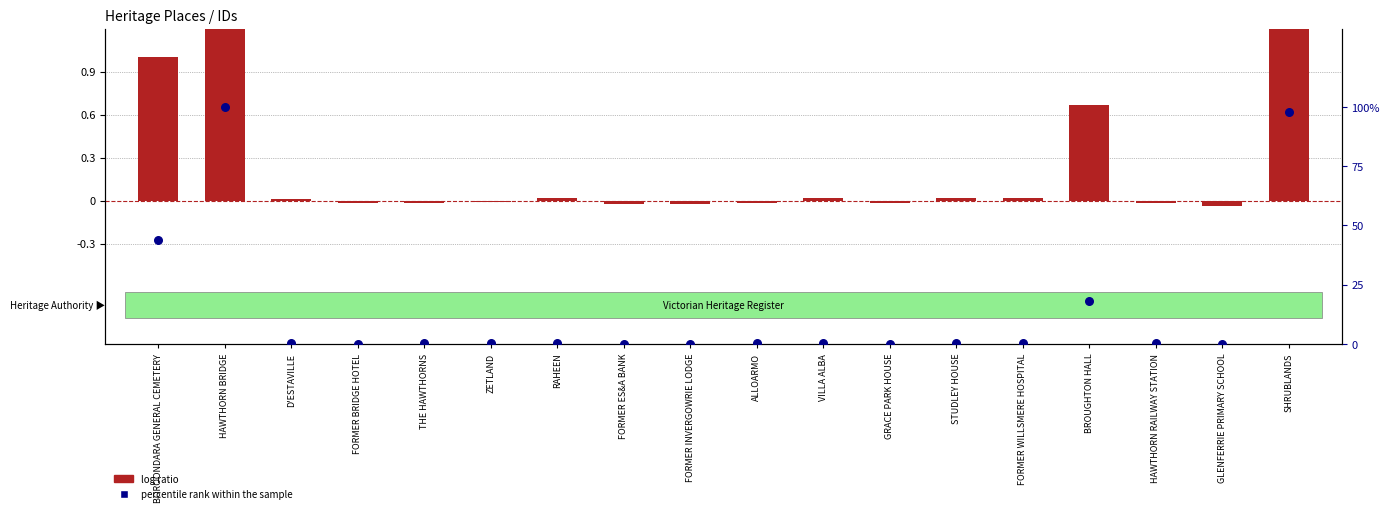

At which category is the sum across all series the highest?

HAWTHORN BRIDGE